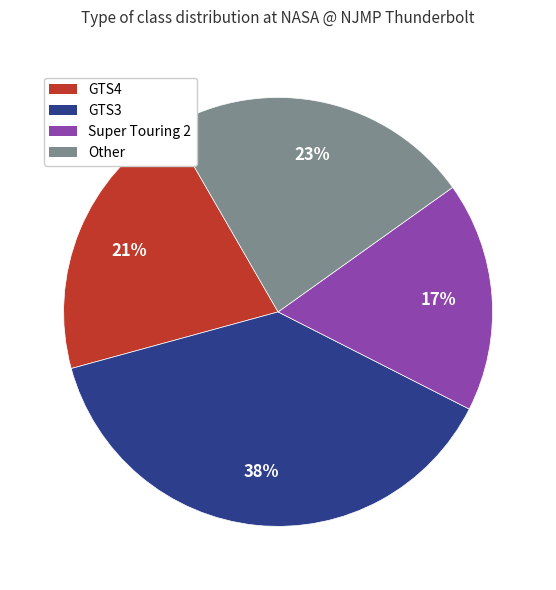

The Other slice represents 12% of the pie. True or false?

False